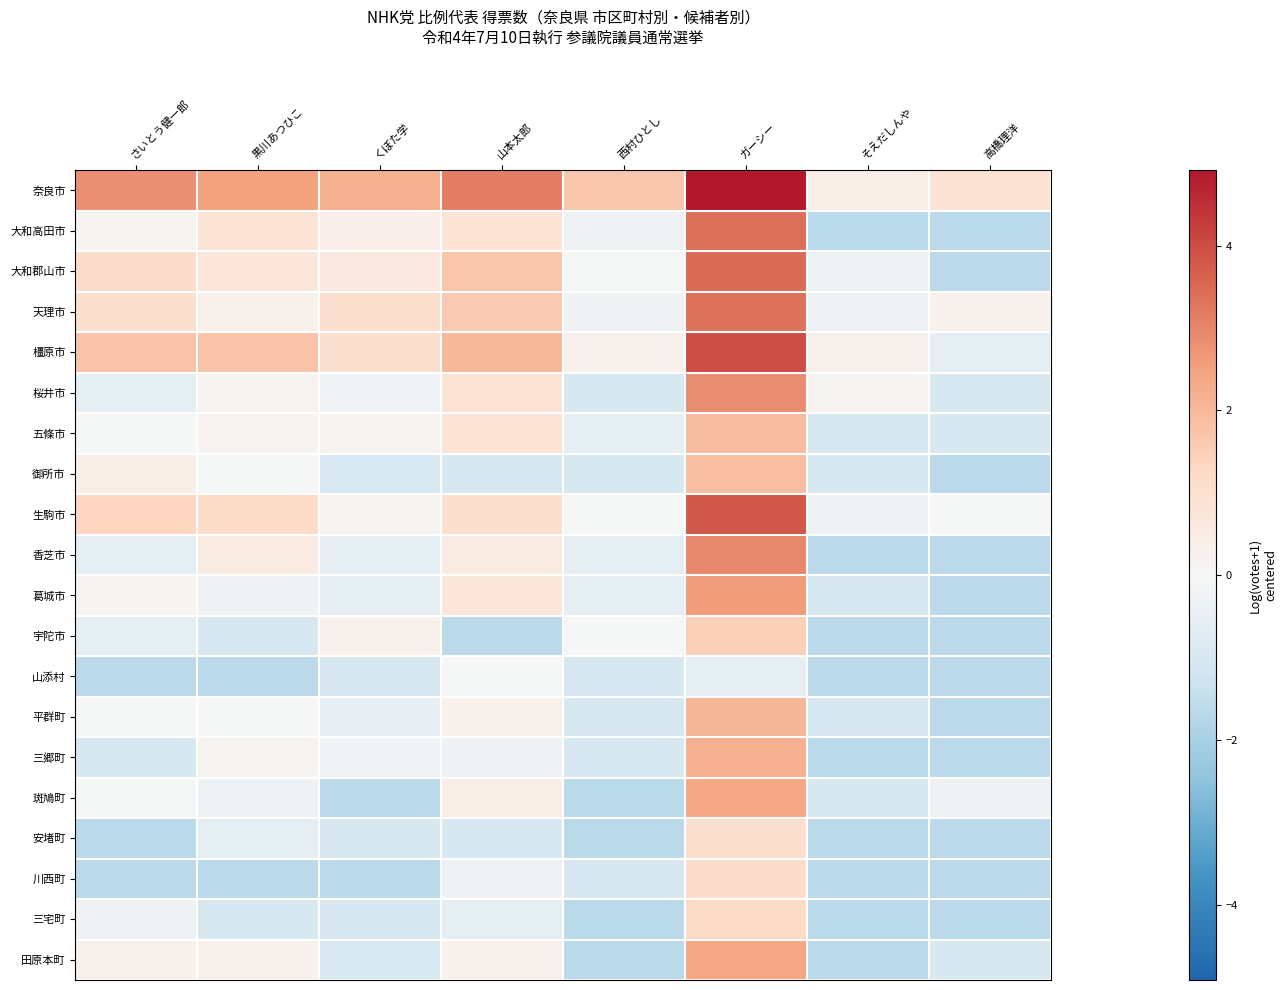

Reading right to left, what are all the values shown in this chart?

奈良市: 高橋理洋=0.9	そえだしんや=0.4	ガーシー=4.9	西村ひとし=1.7	山本太郎=3.1	くぼた学=2.2	黒川あつひこ=2.5	さいとう健一郎=2.8
大和高田市: 高橋理洋=-1.7	そえだしんや=-1.7	ガーシー=3.4	西村ひとし=-0.3	山本太郎=0.8	くぼた学=0.3	黒川あつひこ=0.8	さいとう健一郎=0.1
大和郡山市: 高橋理洋=-1.7	そえだしんや=-0.3	ガーシー=3.5	西村ひとし=-0.1	山本太郎=1.7	くぼた学=0.6	黒川あつひこ=0.7	さいとう健一郎=1.1
天理市: 高橋理洋=0.3	そえだしんや=-0.3	ガーシー=3.4	西村ひとし=-0.3	山本太郎=1.6	くぼた学=1.0	黒川あつひこ=0.3	さいとう健一郎=1.0
橿原市: 高橋理洋=-0.6	そえだしんや=0.3	ガーシー=4.0	西村ひとし=0.3	山本太郎=2.0	くぼた学=1.0	黒川あつひこ=1.8	さいとう健一郎=1.7
桜井市: 高橋理洋=-1.0	そえだしんや=0.1	ガーシー=2.9	西村ひとし=-1.0	山本太郎=0.8	くぼた学=-0.2	黒川あつひこ=0.1	さいとう健一郎=-0.6
五條市: 高橋理洋=-1.0	そえだしんや=-1.0	ガーシー=1.9	西村ひとし=-0.6	山本太郎=0.8	くぼた学=0.1	黒川あつひこ=0.1	さいとう健一郎=-0.1
御所市: 高橋理洋=-1.7	そえだしんや=-1.0	ガーシー=1.9	西村ひとし=-1.0	山本太郎=-1.0	くぼた学=-0.9	黒川あつひこ=-0.1	さいとう健一郎=0.4
生駒市: 高橋理洋=-0.1	そえだしんや=-0.3	ガーシー=3.8	西村ひとし=-0.1	山本太郎=1.0	くぼた学=0.2	黒川あつひこ=1.2	さいとう健一郎=1.3
香芝市: 高橋理洋=-1.7	そえだしんや=-1.7	ガーシー=3.0	西村ひとし=-0.6	山本太郎=0.5	くぼた学=-0.6	黒川あつひこ=0.5	さいとう健一郎=-0.6
葛城市: 高橋理洋=-1.7	そえだしんや=-1.0	ガーシー=2.6	西村ひとし=-0.6	山本太郎=0.7	くぼた学=-0.6	黒川あつひこ=-0.3	さいとう健一郎=0.1
宇陀市: 高橋理洋=-1.7	そえだしんや=-1.7	ガーシー=1.5	西村ひとし=-0.1	山本太郎=-1.7	くぼた学=0.3	黒川あつひこ=-1.0	さいとう健一郎=-0.6
山添村: 高橋理洋=-1.7	そえだしんや=-1.7	ガーシー=-0.6	西村ひとし=-1.0	山本太郎=-0.1	くぼた学=-1.0	黒川あつひこ=-1.7	さいとう健一郎=-1.7
平群町: 高橋理洋=-1.7	そえだしんや=-1.0	ガーシー=2.1	西村ひとし=-1.0	山本太郎=0.3	くぼた学=-0.5	黒川あつひこ=-0.1	さいとう健一郎=-0.1
三郷町: 高橋理洋=-1.7	そえだしんや=-1.7	ガーシー=2.2	西村ひとし=-1.0	山本太郎=-0.3	くぼた学=-0.2	黒川あつひこ=0.1	さいとう健一郎=-1.0
斑鳩町: 高橋理洋=-0.3	そえだしんや=-1.0	ガーシー=2.4	西村ひとし=-1.7	山本太郎=0.4	くぼた学=-1.7	黒川あつひこ=-0.3	さいとう健一郎=-0.1
安堵町: 高橋理洋=-1.7	そえだしんや=-1.7	ガーシー=1.0	西村ひとし=-1.7	山本太郎=-1.0	くぼた学=-1.0	黒川あつひこ=-0.6	さいとう健一郎=-1.7
川西町: 高橋理洋=-1.7	そえだしんや=-1.7	ガーシー=1.1	西村ひとし=-1.0	山本太郎=-0.3	くぼた学=-1.7	黒川あつひこ=-1.7	さいとう健一郎=-1.7
三宅町: 高橋理洋=-1.7	そえだしんや=-1.7	ガーシー=1.2	西村ひとし=-1.7	山本太郎=-0.6	くぼた学=-1.0	黒川あつひこ=-1.0	さいとう健一郎=-0.3
田原本町: 高橋理洋=-1.0	そえだしんや=-1.7	ガーシー=2.4	西村ひとし=-1.7	山本太郎=0.3	くぼた学=-0.9	黒川あつひこ=0.3	さいとう健一郎=0.3